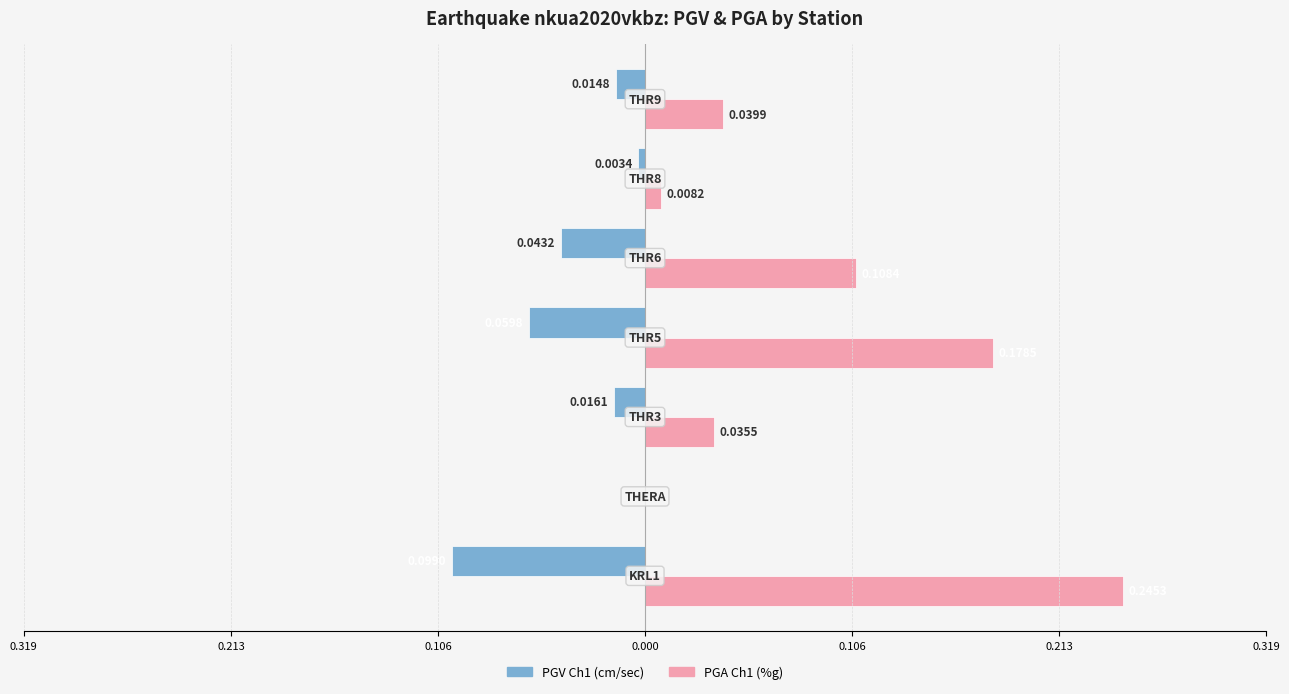

What are all the series names shown in the legend?

PGV Ch1 (cm/sec), PGA Ch1 (%g)